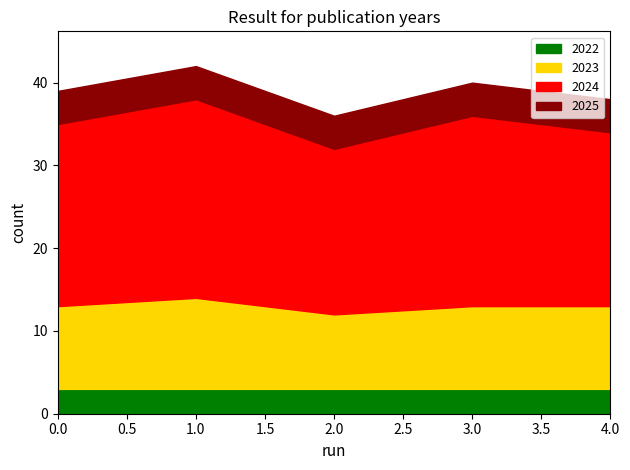

The 2022 series shows 5 at 0.0. True or false?

False